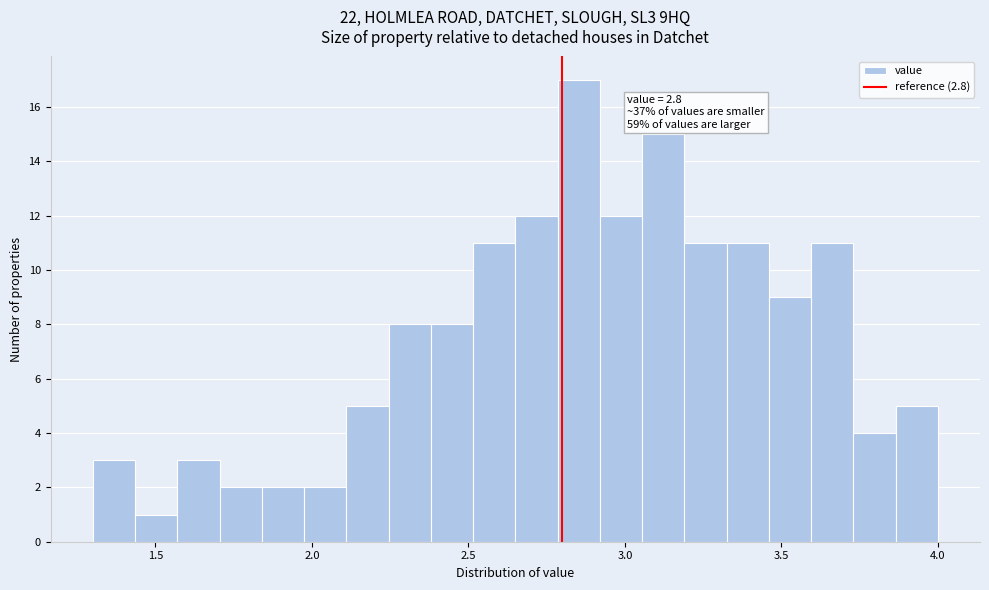

Around what value on the x-axis is the tallest bar? Give the approximate position of its centre, as read against the axis.

2.85